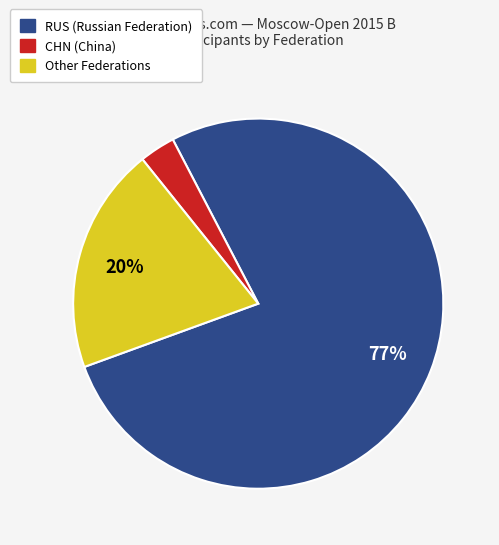

Is there any slice that represents more than half of the pie?

Yes